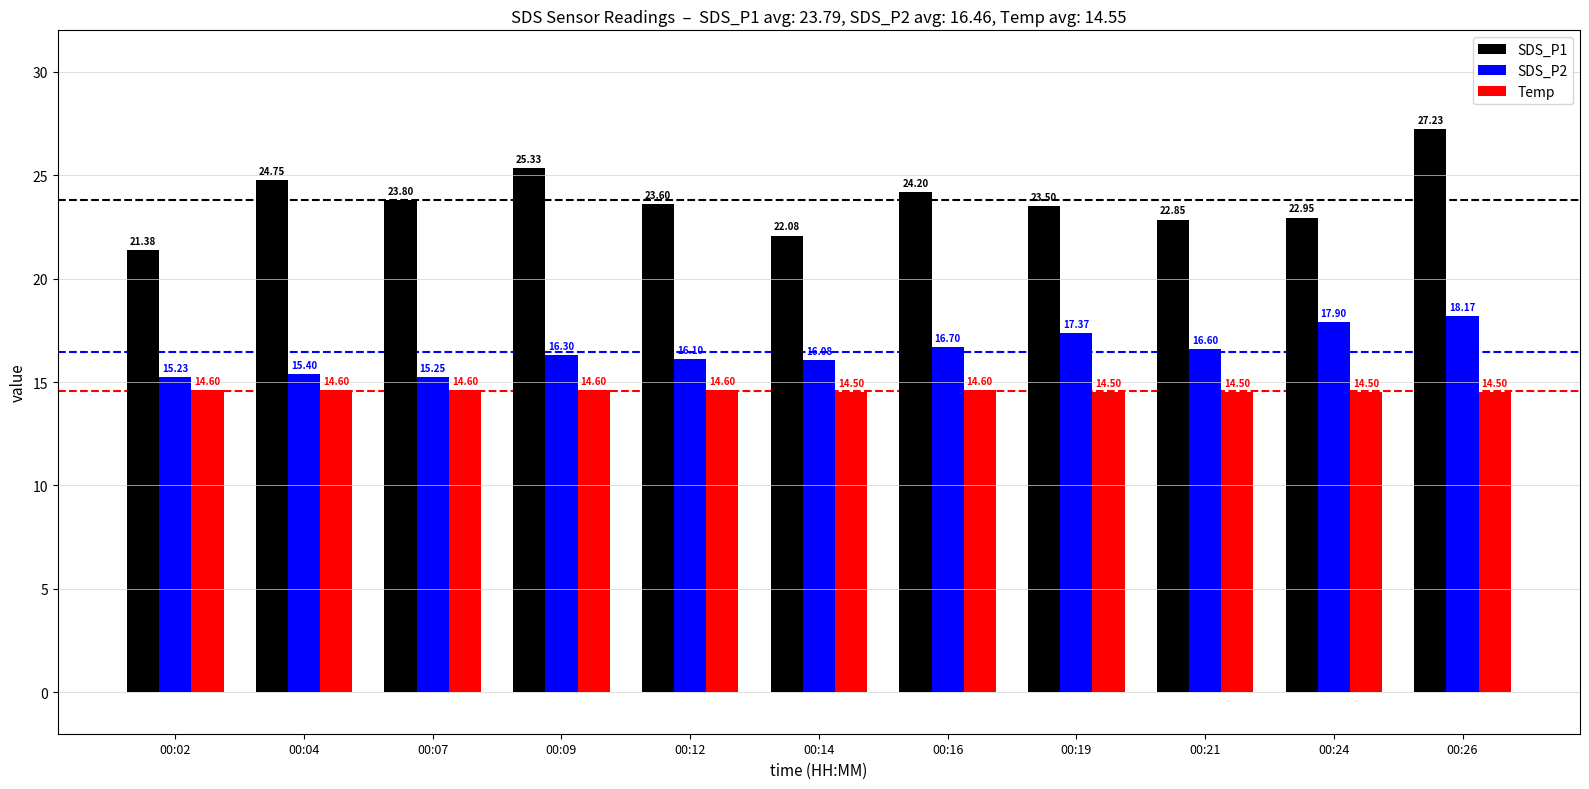

What is the spread (max minus min) of values at 00:12?

9.0